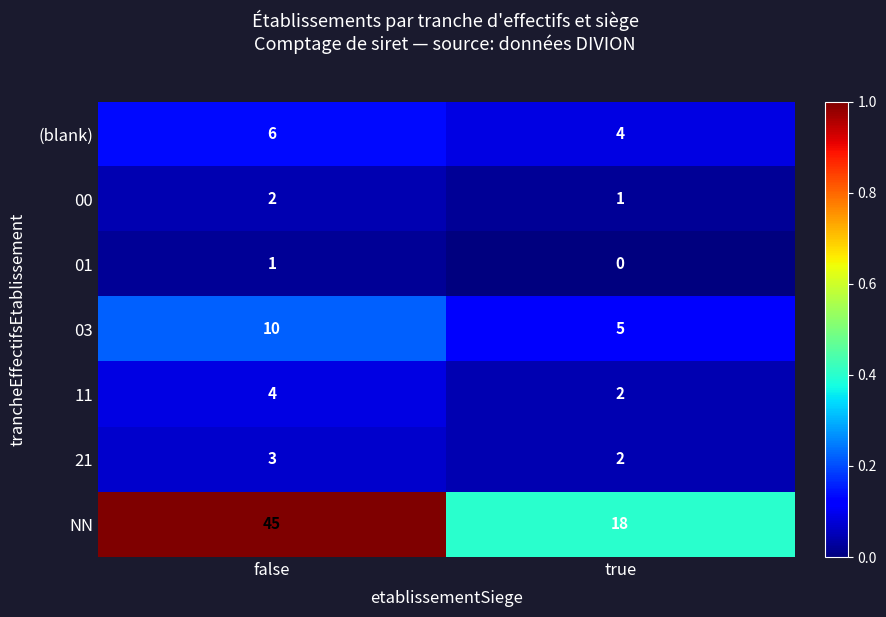

Reading left to right, list all the values displayed in this chart.

(blank): false=6	true=4
00: false=2	true=1
01: false=1	true=0
03: false=10	true=5
11: false=4	true=2
21: false=3	true=2
NN: false=45	true=18